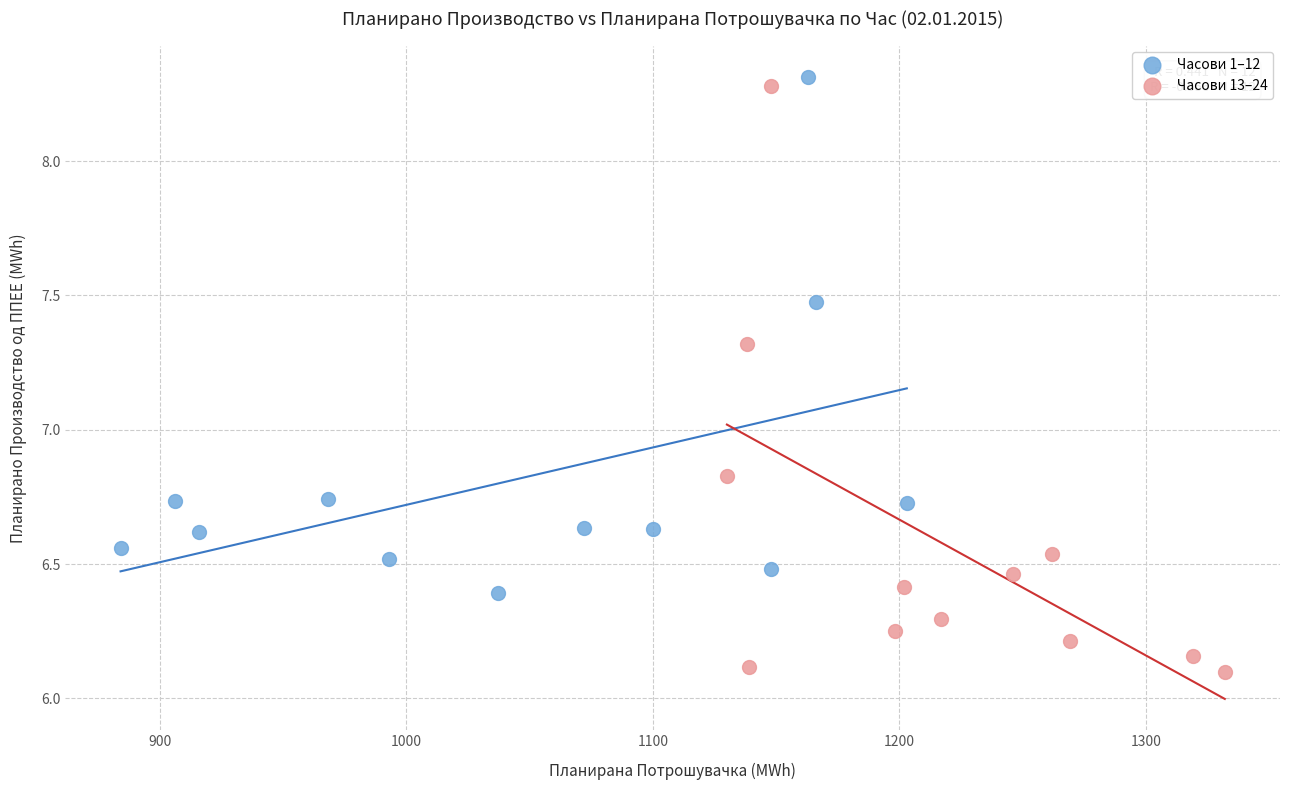

Which series has the widest spread of Y values?

Часови 13–24